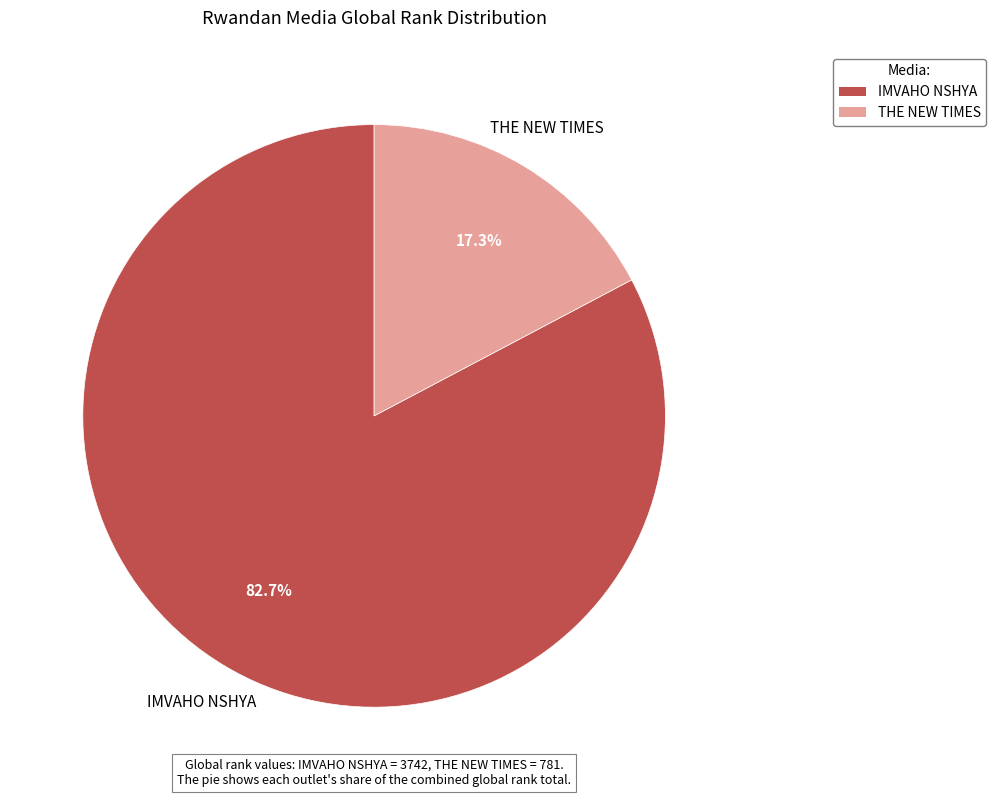

Combined, what portion of the pie is THE NEW TIMES and IMVAHO NSHYA?

100.0%